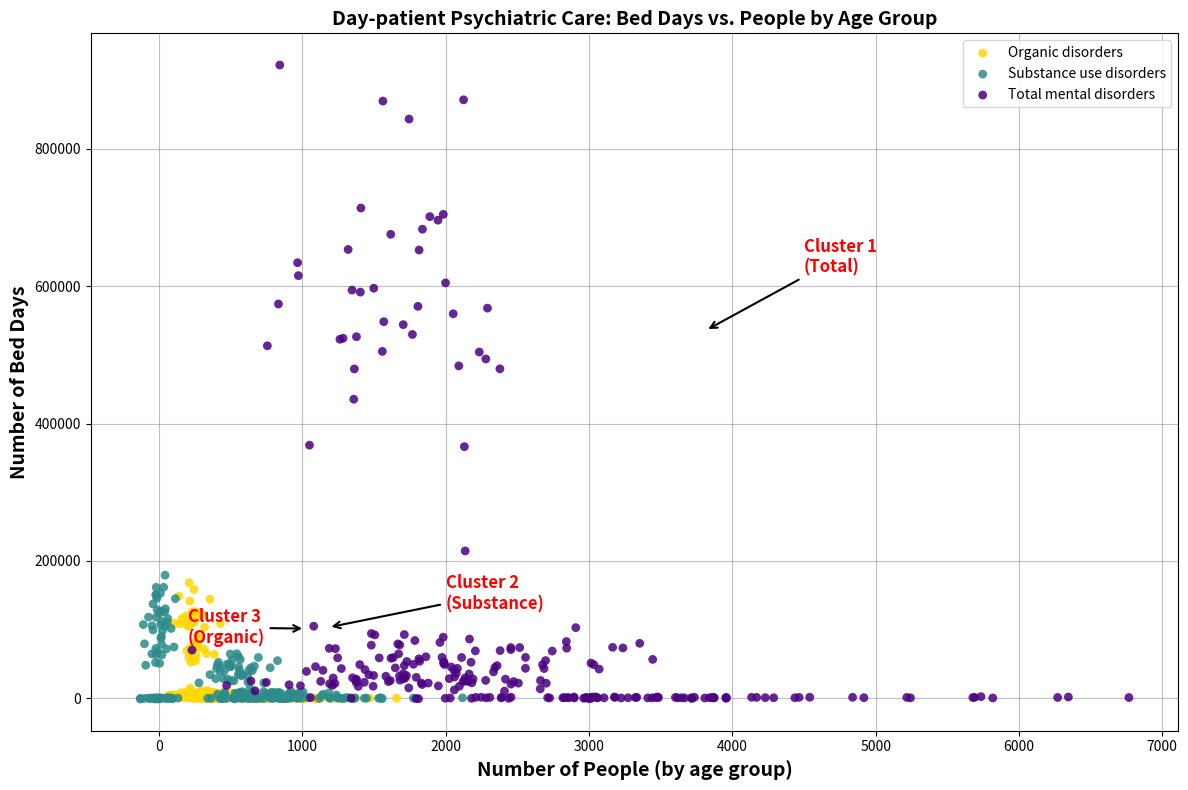

Which series has the widest spread of Y values?

Total mental disorders